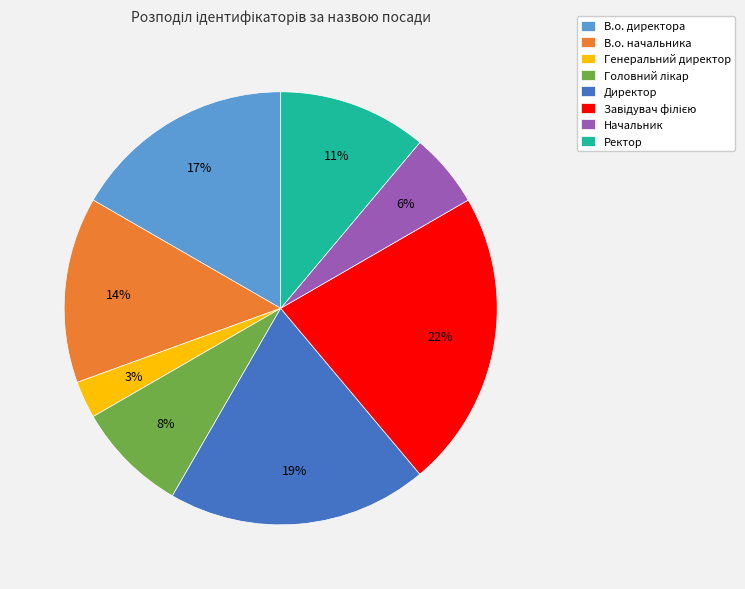

To the nearest percent, what is the average slice percentage?

12%